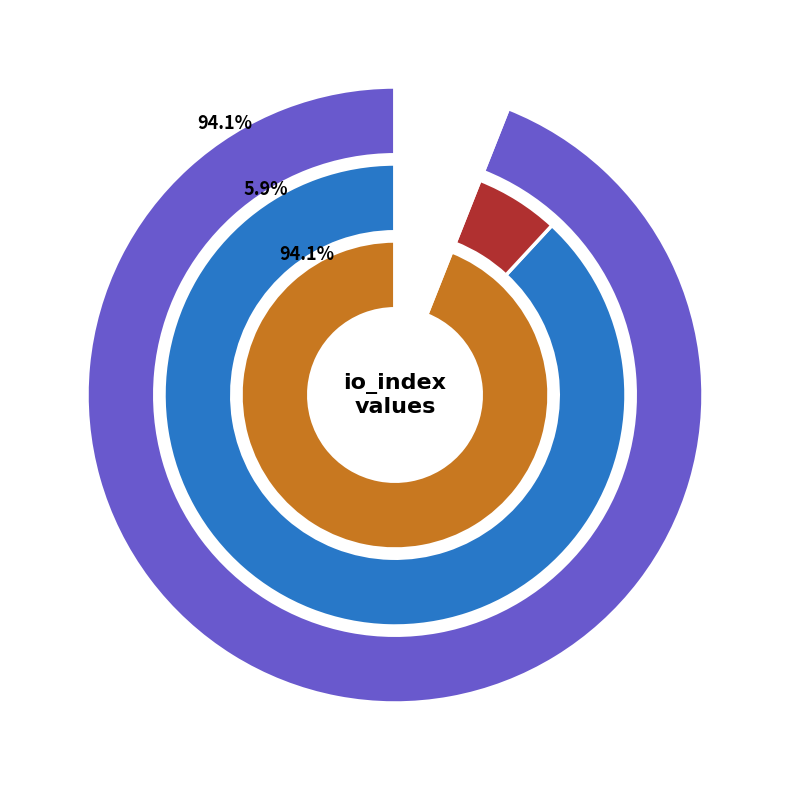

True or false: 1 accounts for 94% of the total.

True